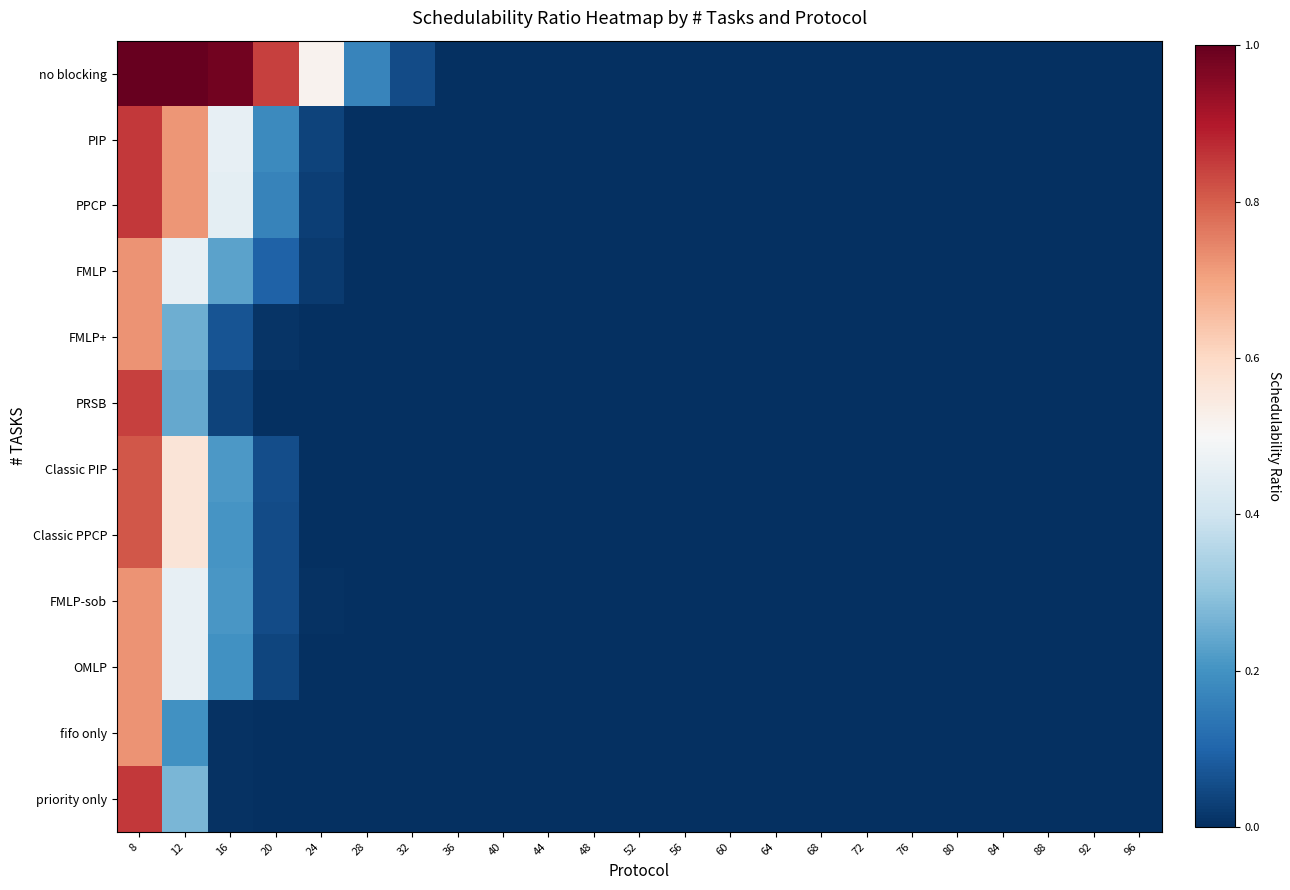

Reading left to right, list all the values displayed in this chart.

no blocking: 8=1.0	12=1.0	16=1.0	20=0.8	24=0.5	28=0.2	32=0.1	36=0.0	40=0.0	44=0.0	48=0.0	52=0.0	56=0.0	60=0.0	64=0.0	68=0.0	72=0.0	76=0.0	80=0.0	84=0.0	88=0.0	92=0.0	96=0.0
PIP: 8=0.9	12=0.7	16=0.5	20=0.2	24=0.0	28=0.0	32=0.0	36=0.0	40=0.0	44=0.0	48=0.0	52=0.0	56=0.0	60=0.0	64=0.0	68=0.0	72=0.0	76=0.0	80=0.0	84=0.0	88=0.0	92=0.0	96=0.0
PPCP: 8=0.9	12=0.7	16=0.5	20=0.2	24=0.0	28=0.0	32=0.0	36=0.0	40=0.0	44=0.0	48=0.0	52=0.0	56=0.0	60=0.0	64=0.0	68=0.0	72=0.0	76=0.0	80=0.0	84=0.0	88=0.0	92=0.0	96=0.0
FMLP: 8=0.7	12=0.5	16=0.2	20=0.1	24=0.0	28=0.0	32=0.0	36=0.0	40=0.0	44=0.0	48=0.0	52=0.0	56=0.0	60=0.0	64=0.0	68=0.0	72=0.0	76=0.0	80=0.0	84=0.0	88=0.0	92=0.0	96=0.0
FMLP+: 8=0.7	12=0.3	16=0.1	20=0.0	24=0.0	28=0.0	32=0.0	36=0.0	40=0.0	44=0.0	48=0.0	52=0.0	56=0.0	60=0.0	64=0.0	68=0.0	72=0.0	76=0.0	80=0.0	84=0.0	88=0.0	92=0.0	96=0.0
PRSB: 8=0.8	12=0.2	16=0.0	20=0.0	24=0.0	28=0.0	32=0.0	36=0.0	40=0.0	44=0.0	48=0.0	52=0.0	56=0.0	60=0.0	64=0.0	68=0.0	72=0.0	76=0.0	80=0.0	84=0.0	88=0.0	92=0.0	96=0.0
Classic PIP: 8=0.8	12=0.6	16=0.2	20=0.1	24=0.0	28=0.0	32=0.0	36=0.0	40=0.0	44=0.0	48=0.0	52=0.0	56=0.0	60=0.0	64=0.0	68=0.0	72=0.0	76=0.0	80=0.0	84=0.0	88=0.0	92=0.0	96=0.0
Classic PPCP: 8=0.8	12=0.6	16=0.2	20=0.1	24=0.0	28=0.0	32=0.0	36=0.0	40=0.0	44=0.0	48=0.0	52=0.0	56=0.0	60=0.0	64=0.0	68=0.0	72=0.0	76=0.0	80=0.0	84=0.0	88=0.0	92=0.0	96=0.0
FMLP-sob: 8=0.7	12=0.5	16=0.2	20=0.1	24=0.0	28=0.0	32=0.0	36=0.0	40=0.0	44=0.0	48=0.0	52=0.0	56=0.0	60=0.0	64=0.0	68=0.0	72=0.0	76=0.0	80=0.0	84=0.0	88=0.0	92=0.0	96=0.0
OMLP: 8=0.7	12=0.5	16=0.2	20=0.0	24=0.0	28=0.0	32=0.0	36=0.0	40=0.0	44=0.0	48=0.0	52=0.0	56=0.0	60=0.0	64=0.0	68=0.0	72=0.0	76=0.0	80=0.0	84=0.0	88=0.0	92=0.0	96=0.0
fifo only: 8=0.7	12=0.2	16=0.0	20=0.0	24=0.0	28=0.0	32=0.0	36=0.0	40=0.0	44=0.0	48=0.0	52=0.0	56=0.0	60=0.0	64=0.0	68=0.0	72=0.0	76=0.0	80=0.0	84=0.0	88=0.0	92=0.0	96=0.0
priority only: 8=0.9	12=0.3	16=0.0	20=0.0	24=0.0	28=0.0	32=0.0	36=0.0	40=0.0	44=0.0	48=0.0	52=0.0	56=0.0	60=0.0	64=0.0	68=0.0	72=0.0	76=0.0	80=0.0	84=0.0	88=0.0	92=0.0	96=0.0